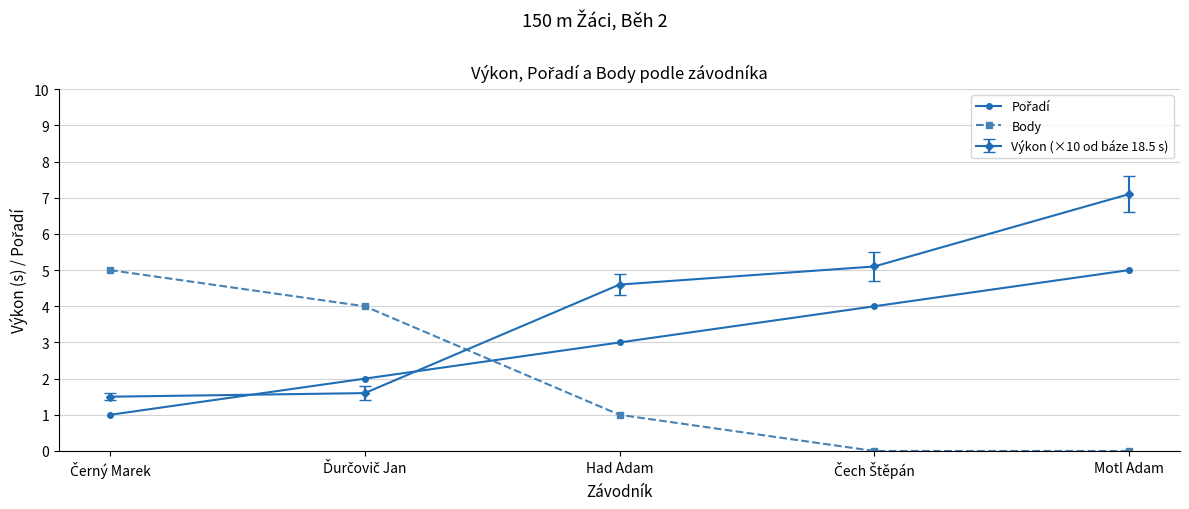

Which category has the highest value in the Výkon (×10 od báze 18.5 s) series?

Motl Adam